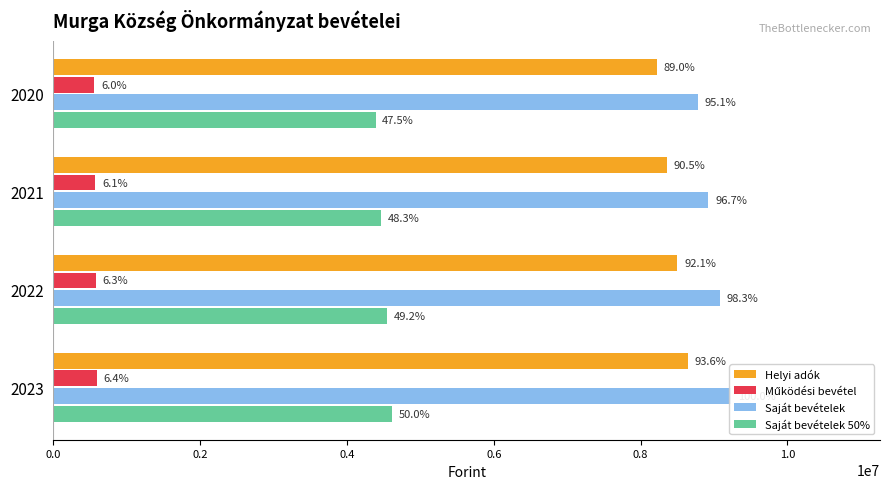

List the series in order of their peak value, lowest first.

Működési bevétel, Saját bevételek 50%, Helyi adók, Saját bevételek